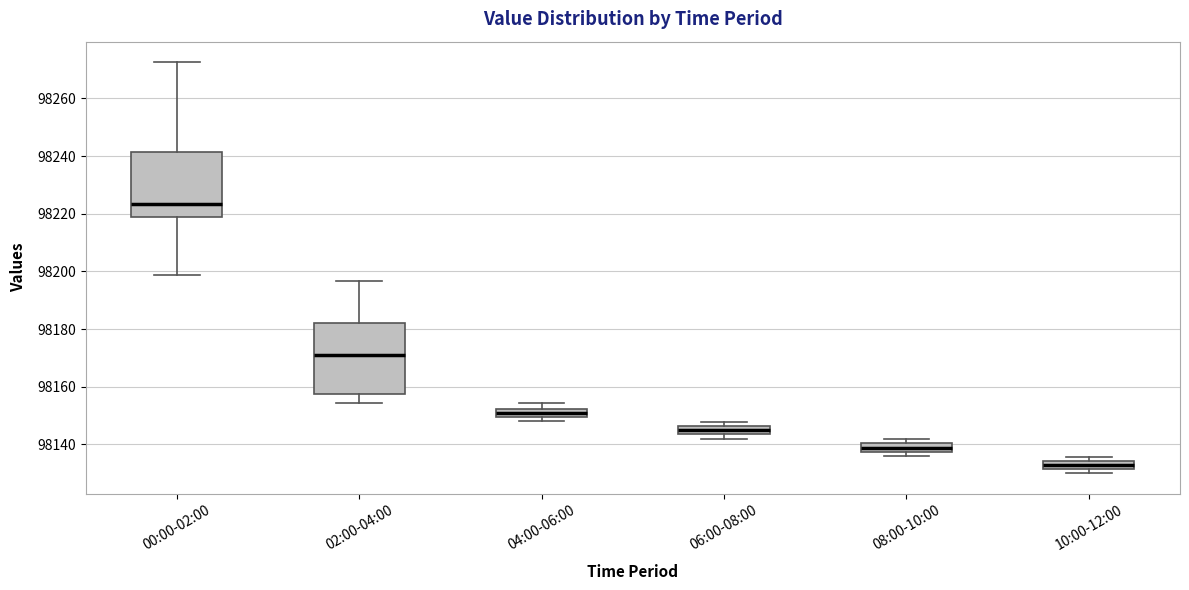

Which box has the highest median line?

00:00-02:00